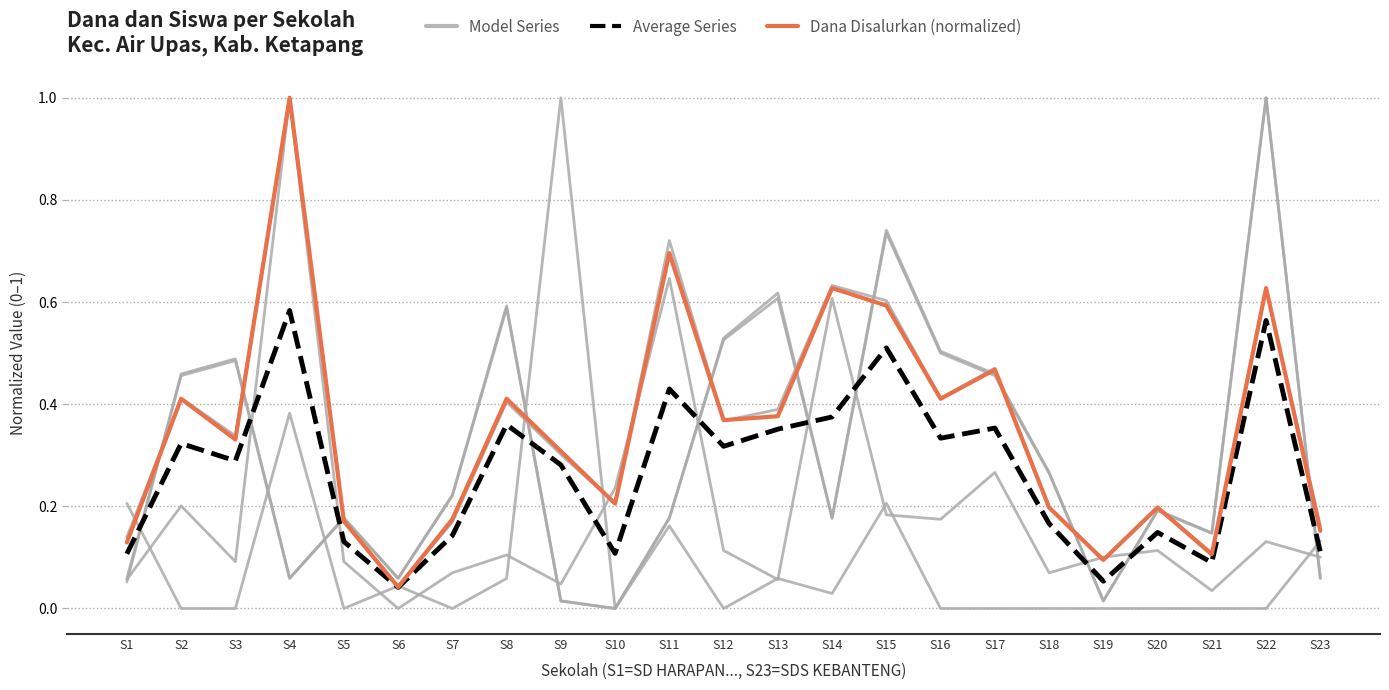

The value of Average Series at S9 is 0.3. True or false?

True